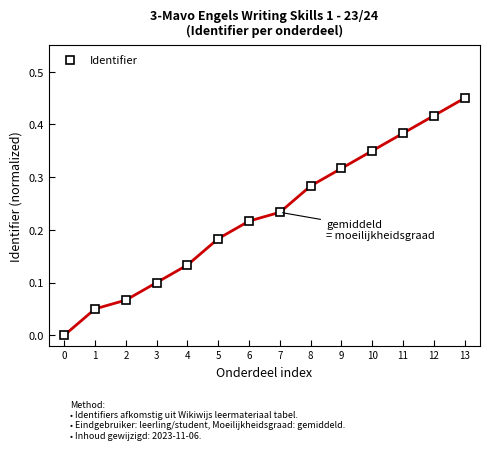

What is the sum of all values?

3.2